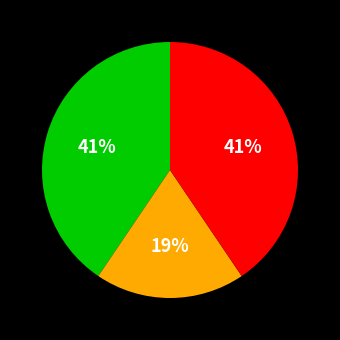

Does any single category account for the majority?

No